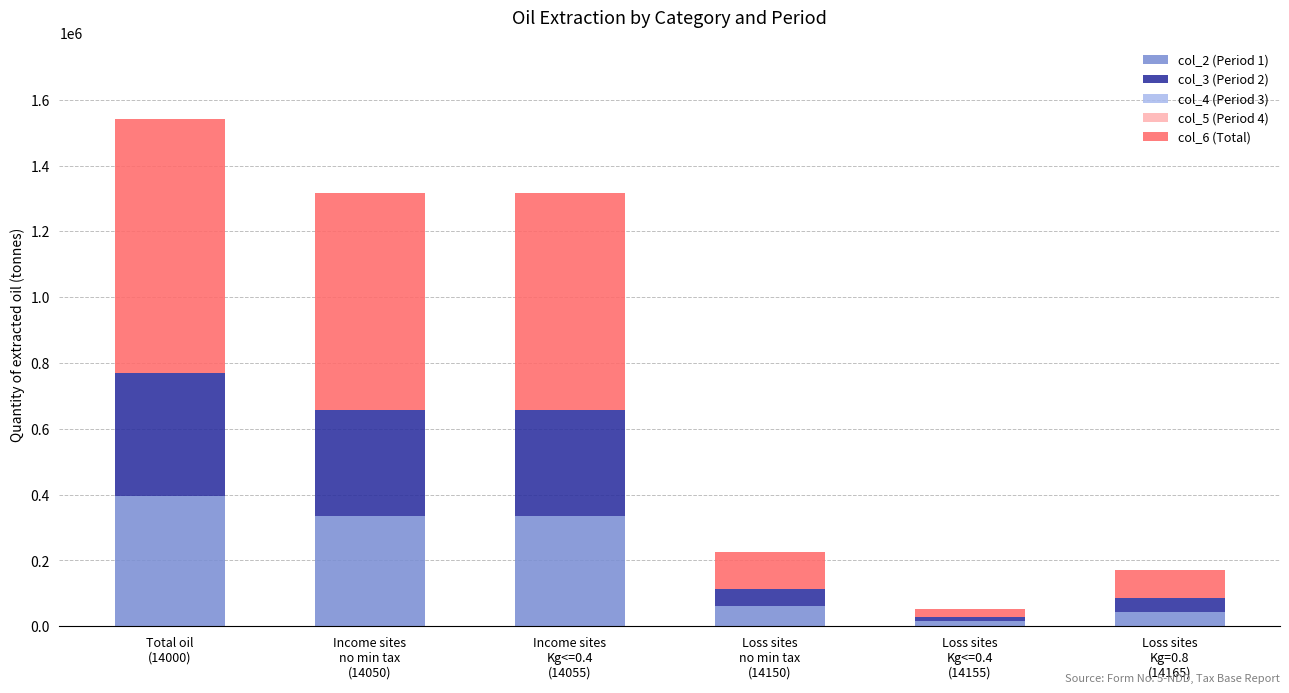

Reading right to left, transcribe the values for col_2 (Period 1).

44888	16047	60935	333801	333801	394736